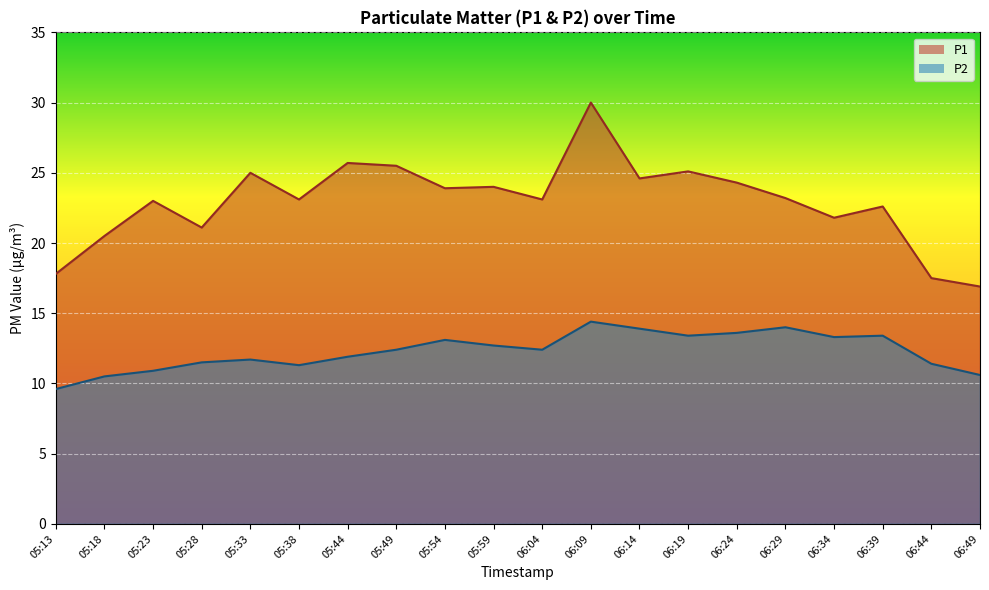

Reading left to right, what are all the values shown in this chart?

P1: 17.8	20.5	23.0	21.1	25.0	23.1	25.7	25.5	23.9	24.0	23.1	30.0	24.6	25.1	24.3	23.2	21.8	22.6	17.5	16.9
P2: 9.6	10.5	10.9	11.5	11.7	11.3	11.9	12.4	13.1	12.7	12.4	14.4	13.9	13.4	13.6	14.0	13.3	13.4	11.4	10.6